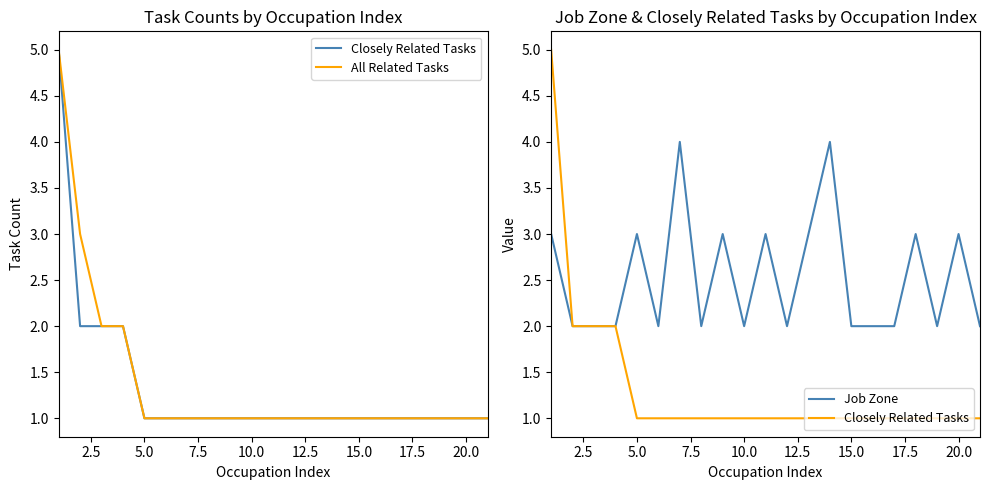

The value of Closely Related Tasks at 17 is 0. True or false?

False